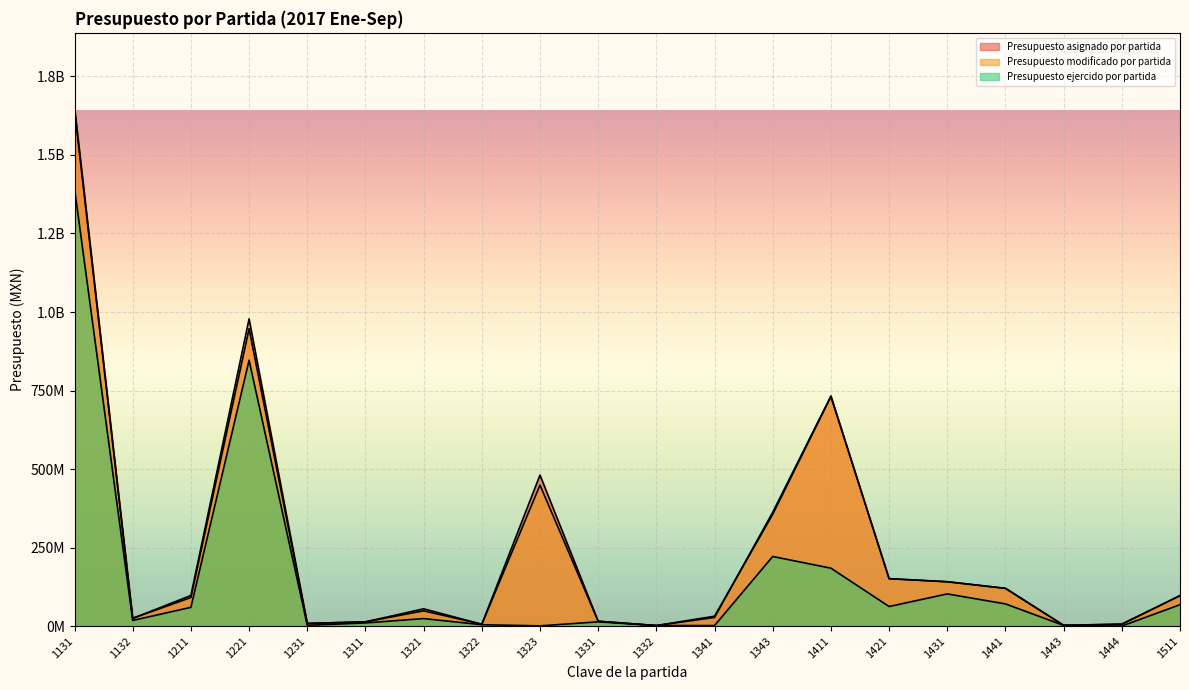

Which series has the largest total across all categories?

Presupuesto modificado por partida